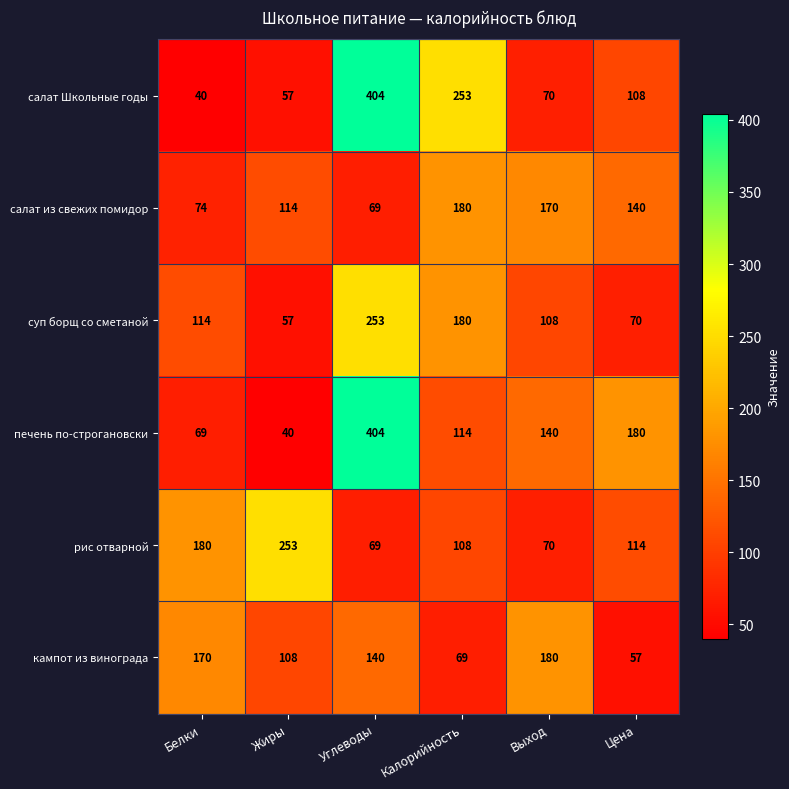

What is the greatest value displayed?

404